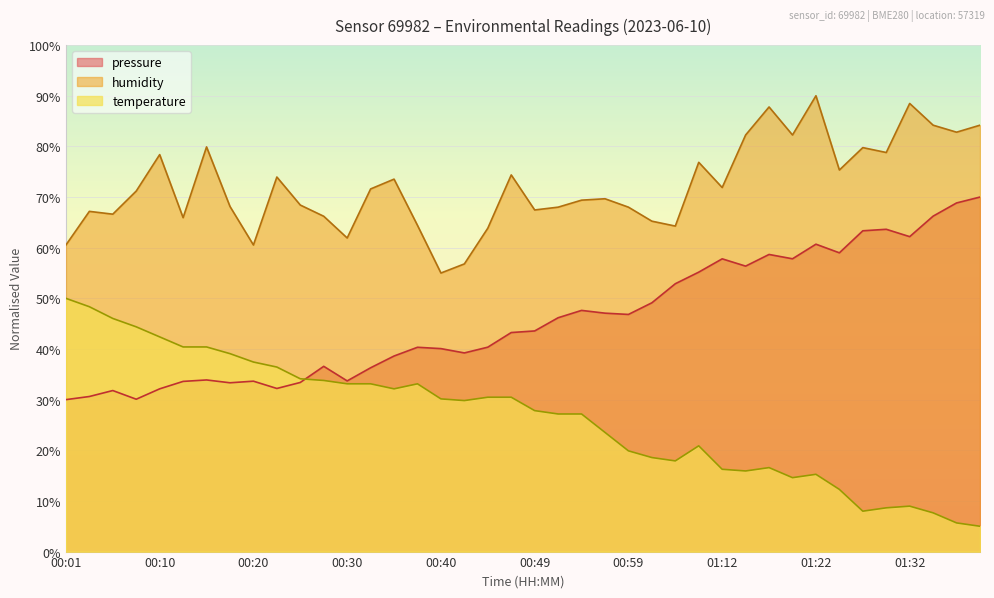

What is the difference between the highest and lowest values at 00:23?

37.5